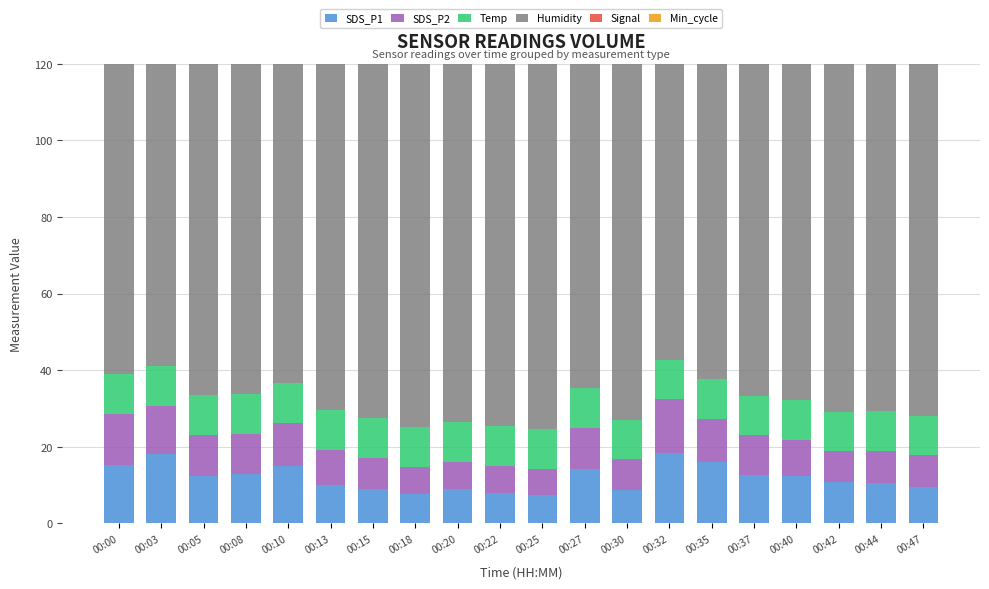

Is it true that Signal equals 86.0 at 00:37?

True